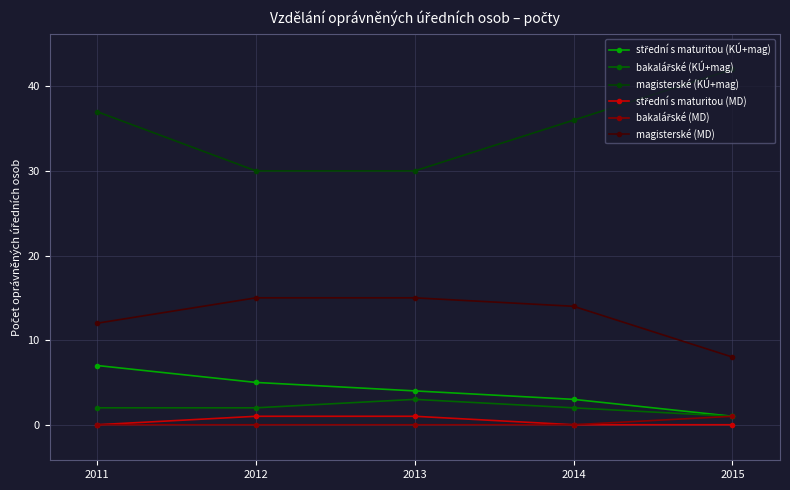

What is the total value across all series at 2012?

53